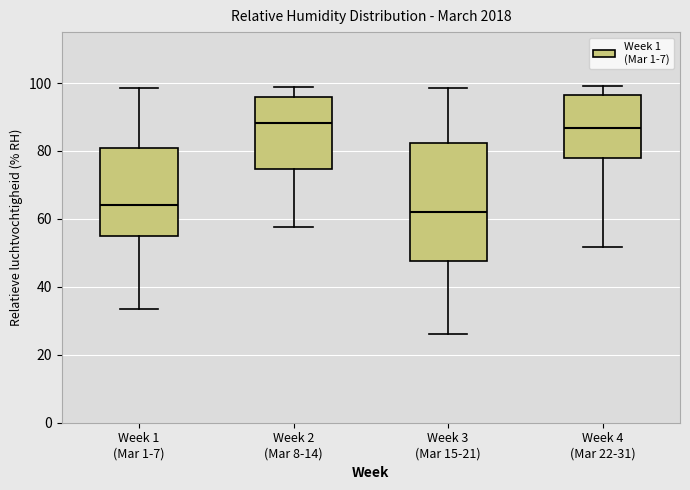

Reading left to right, transcribe this box plot: for each box, give where its median line is, the range the box spans, and where its two whiskers end, as read against the y-axis. The values are not printed on the chart, so give them approximately, as read against the axis.

Week 1 (Mar 1-7): median 64, box 56 to 80, whiskers 34 to 98
Week 2 (Mar 8-14): median 88, box 74 to 96, whiskers 58 to 98
Week 3 (Mar 15-21): median 62, box 48 to 82, whiskers 26 to 98
Week 4 (Mar 22-31): median 86, box 78 to 96, whiskers 52 to 100